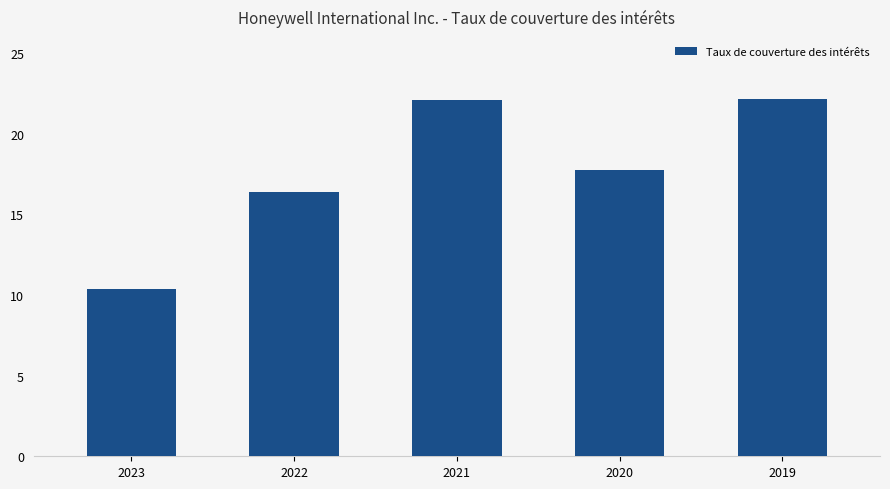

Which label corresponds to the smallest value in the chart?

2023